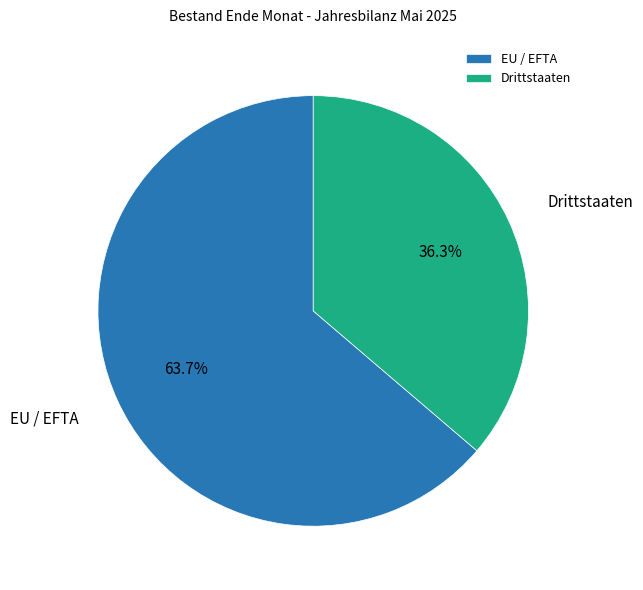

Between EU / EFTA and Drittstaaten, which is larger?

EU / EFTA